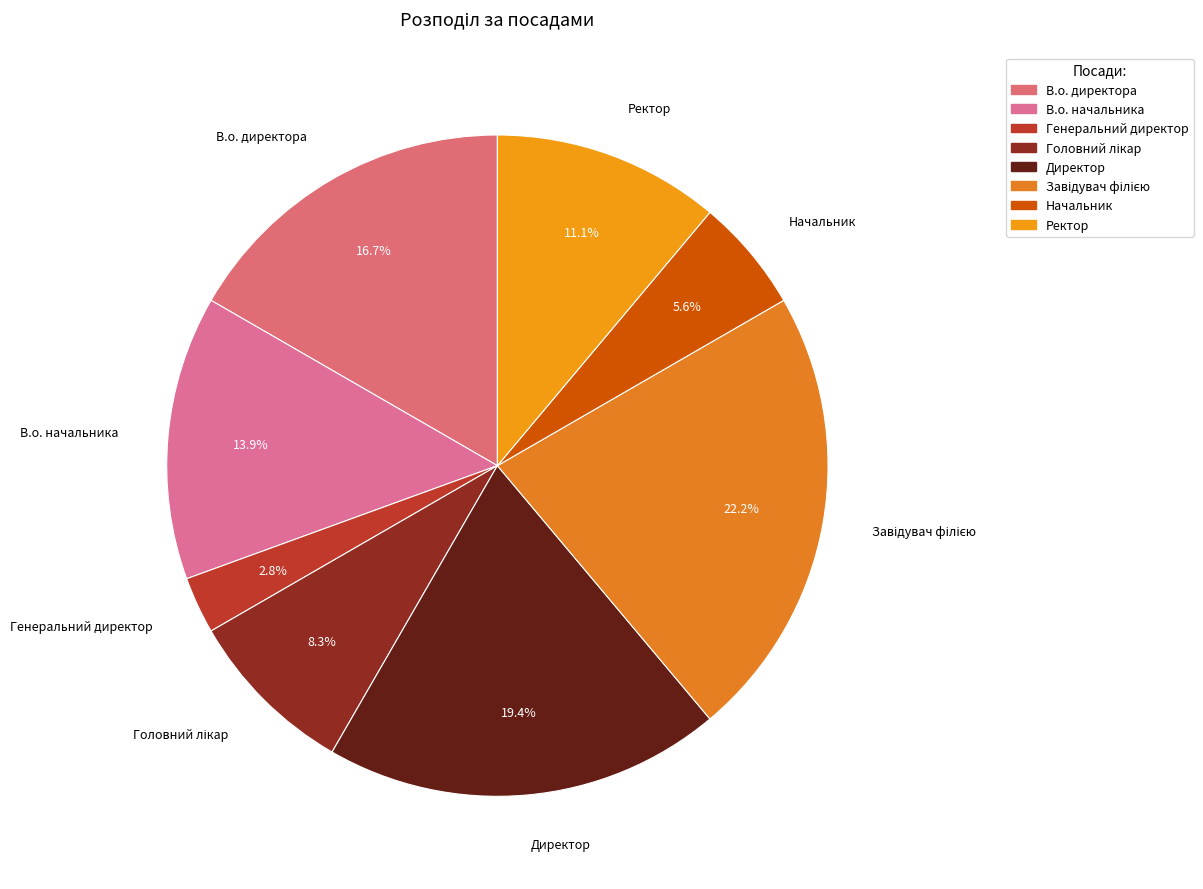

Is there any slice that represents more than half of the pie?

No